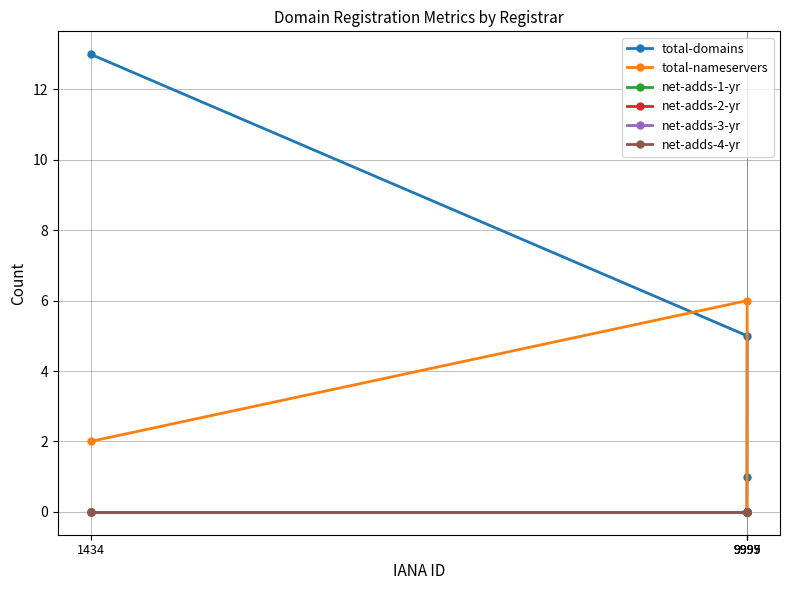

Where does the total-nameservers series first go above 2?

9999